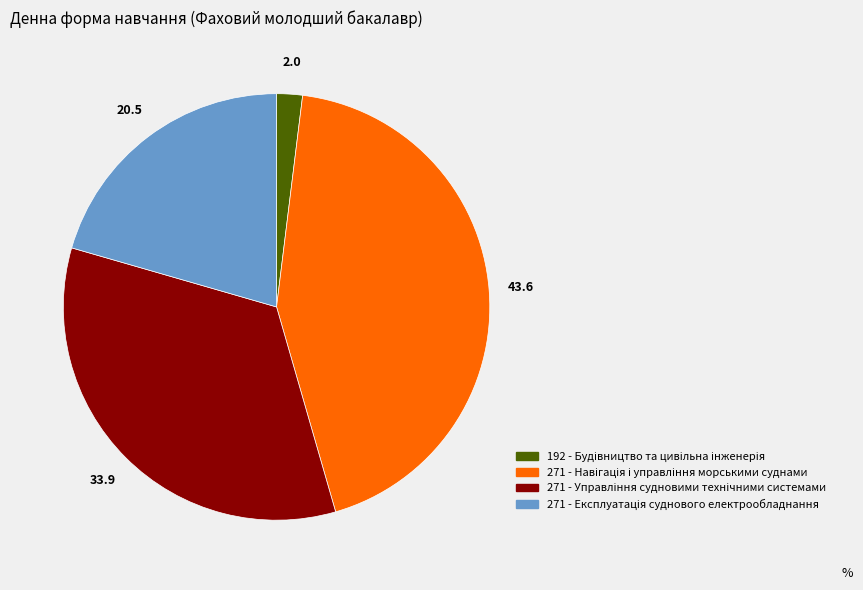

Does any single category account for the majority?

No